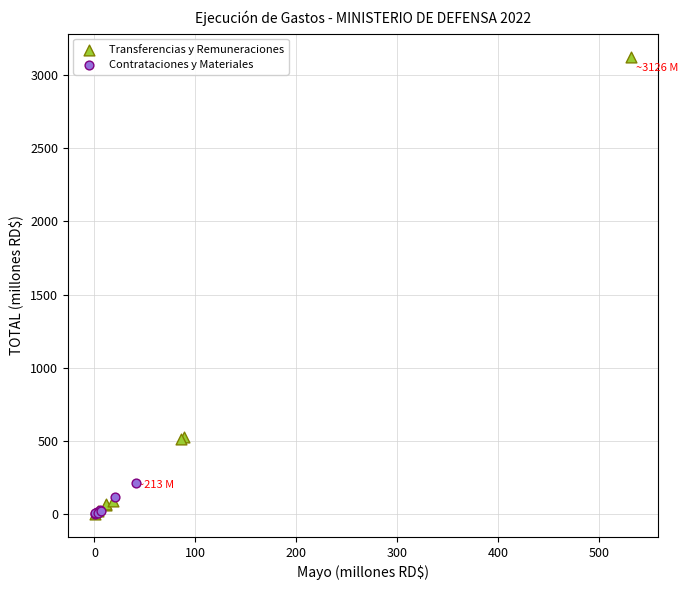

Which series has the widest spread of Y values?

Transferencias y Remuneraciones